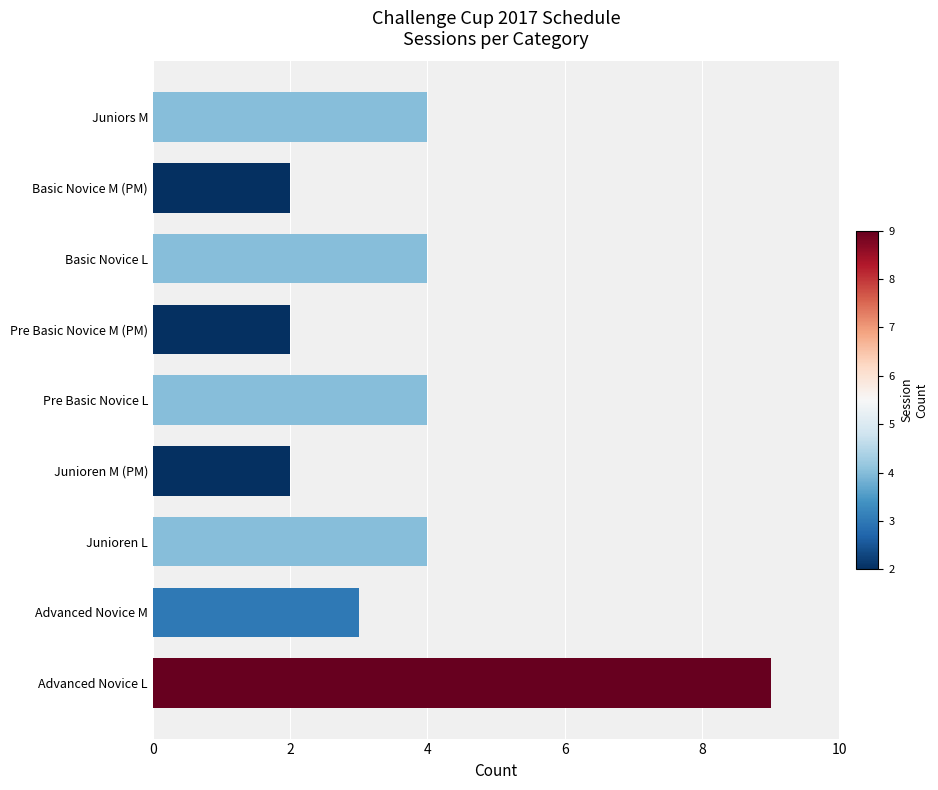

True or false: the data shows 2 at Pre Basic Novice M (PM).

True